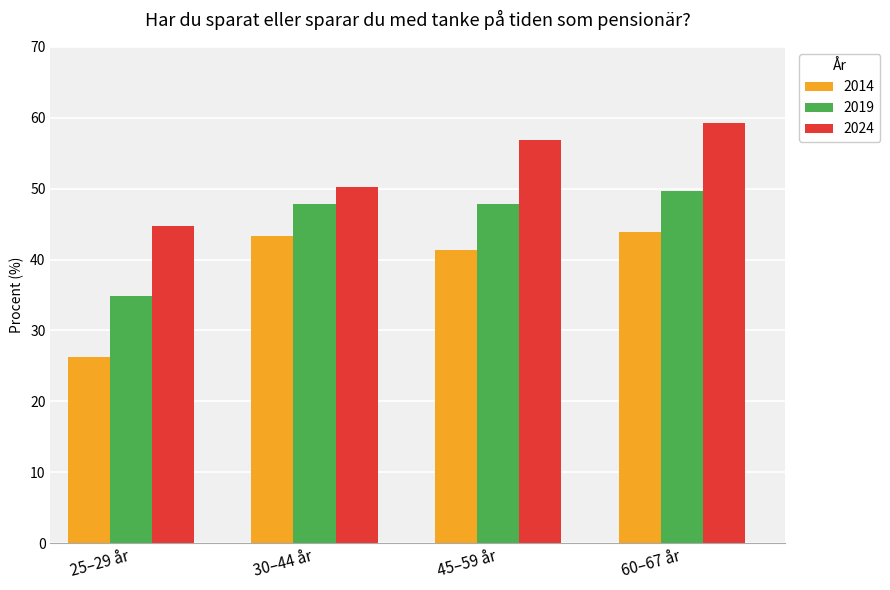

What is the spread (max minus min) of values at 25–29 år?

18.5